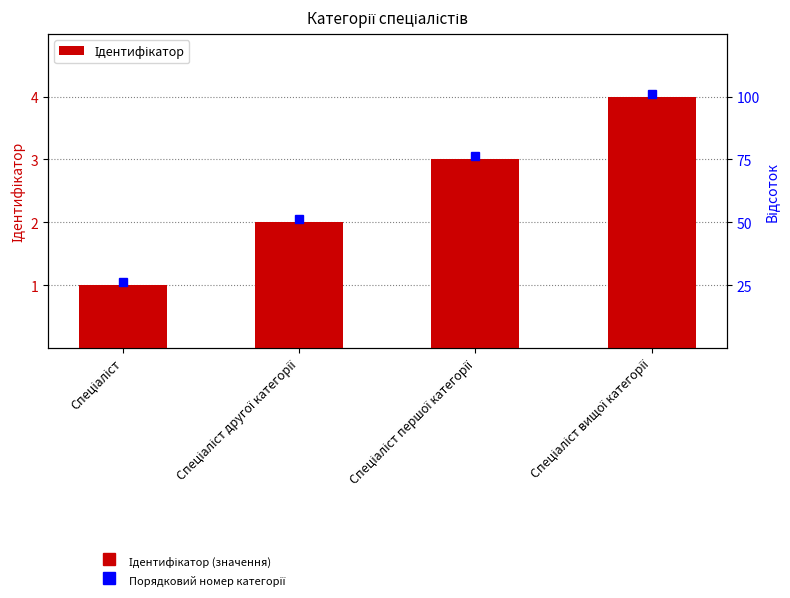

What is the difference between the maximum and minimum values?

3